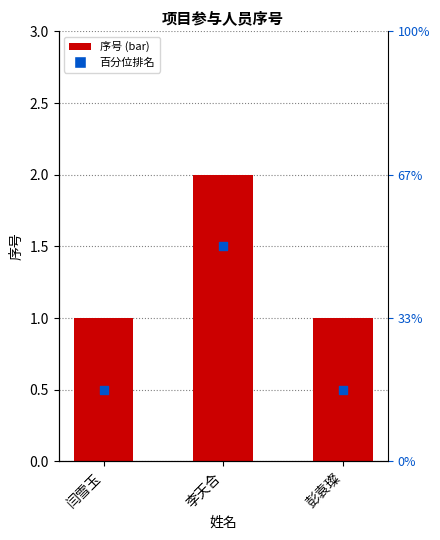

At how many categories does at least one series exceed 1?

1